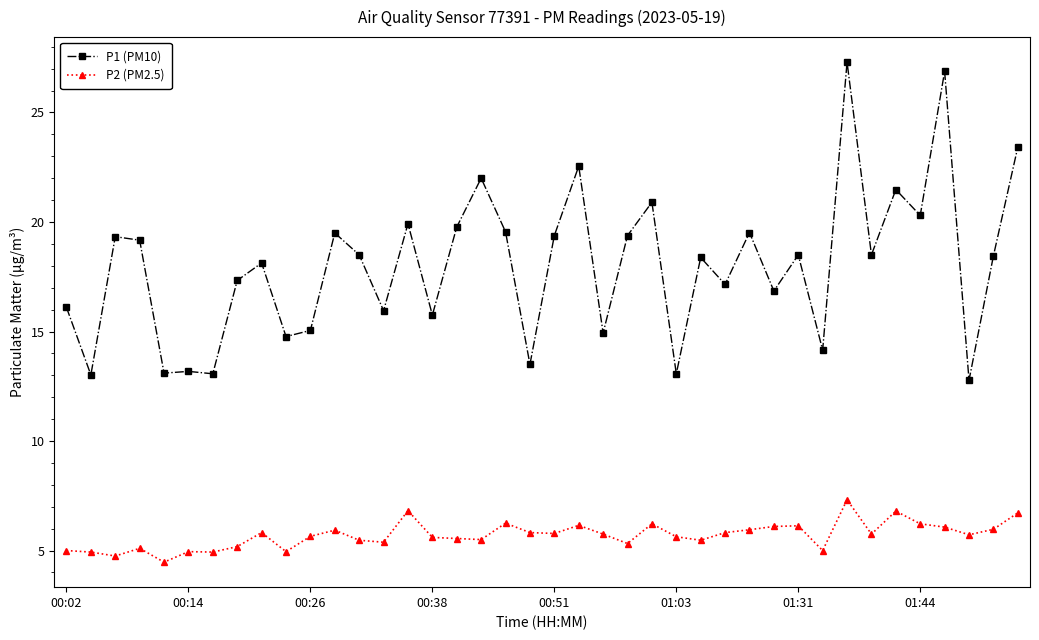

True or false: P1 (PM10) and P2 (PM2.5) intersect in this chart.

False